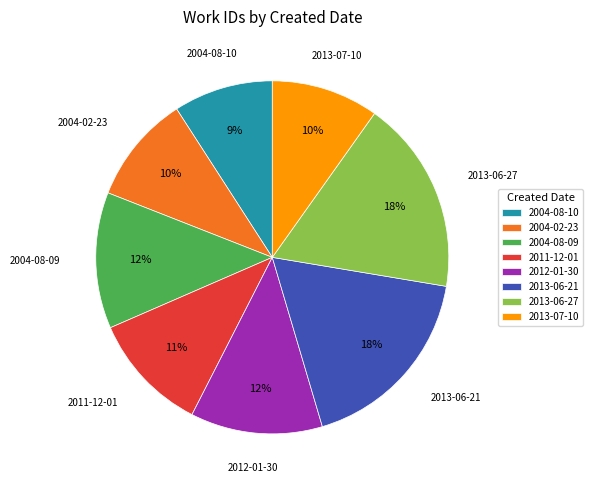

Do 2004-08-10 and 2004-02-23 together represent more than half of the pie?

No